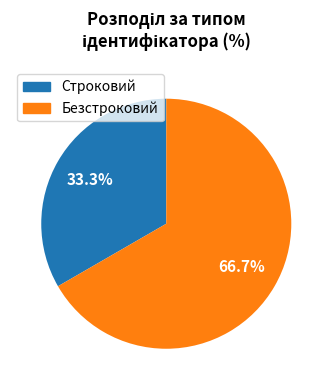

Is it true that Безстроковий is 67% of the pie?

True